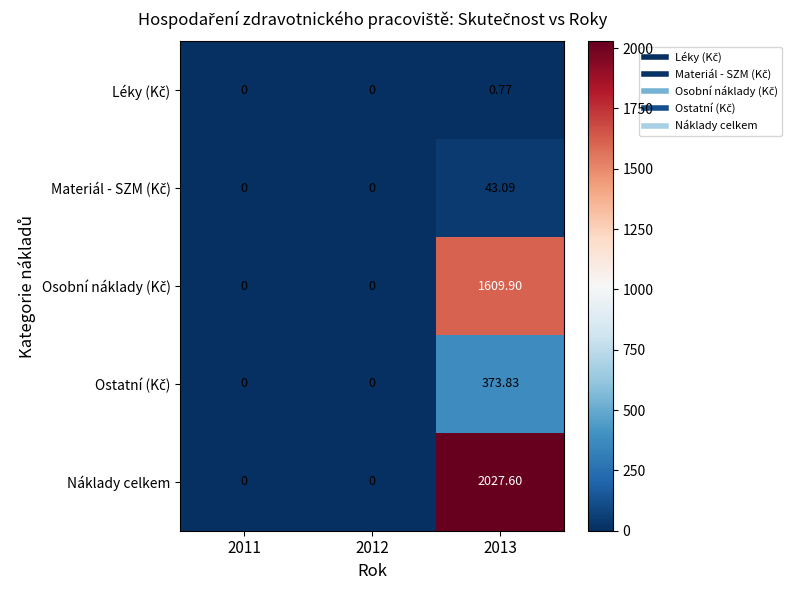

How many distinct data groups are displayed?

5